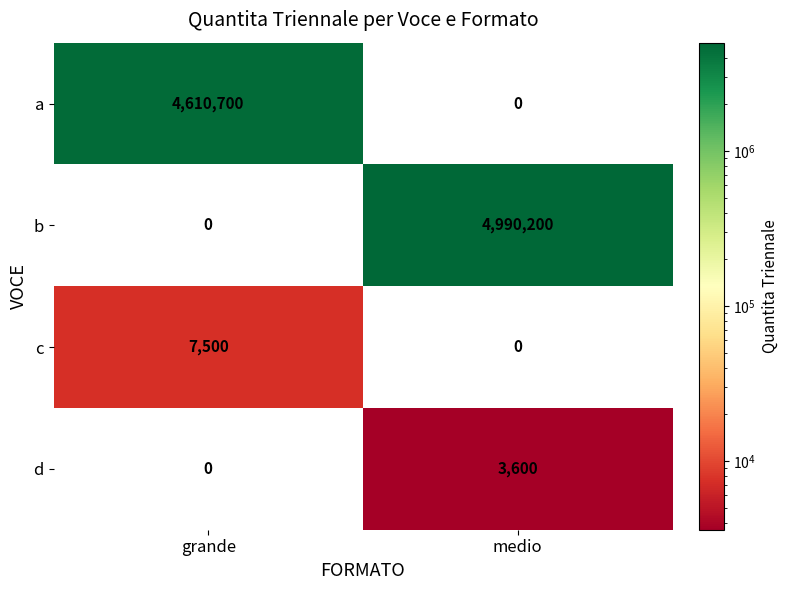

Reading right to left, extract all data points from this chart.

a: medio=0	grande=4610700
b: medio=4990200	grande=0
c: medio=0	grande=7500
d: medio=3600	grande=0